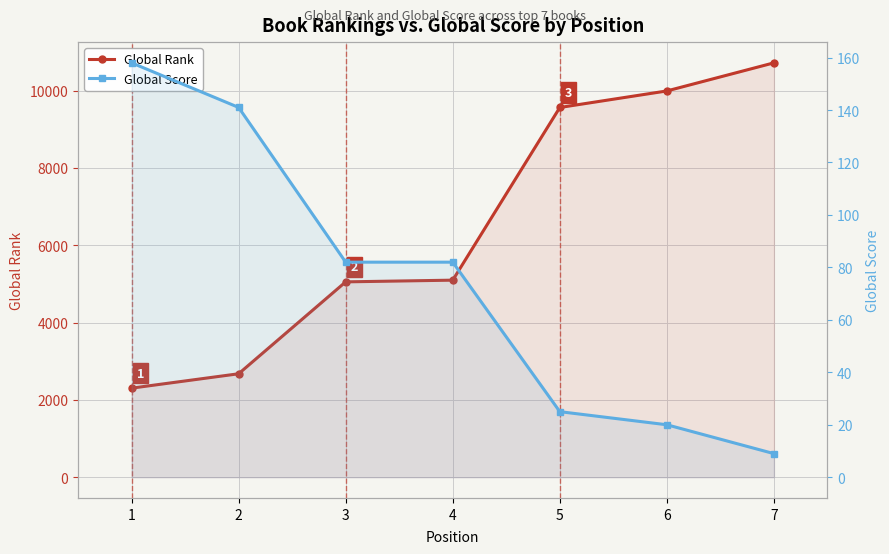

What is the maximum value shown in the chart?

10718